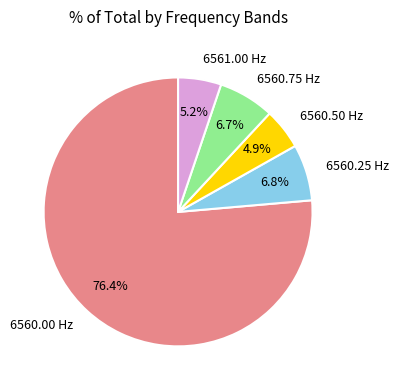

Count the number of slices in the pie.

5